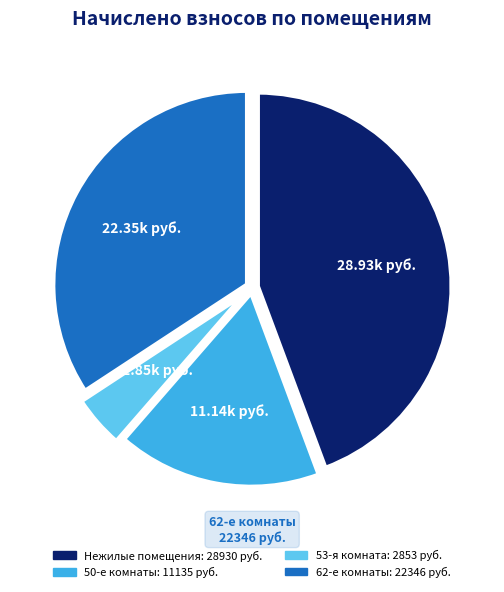

Does any single category account for the majority?

No